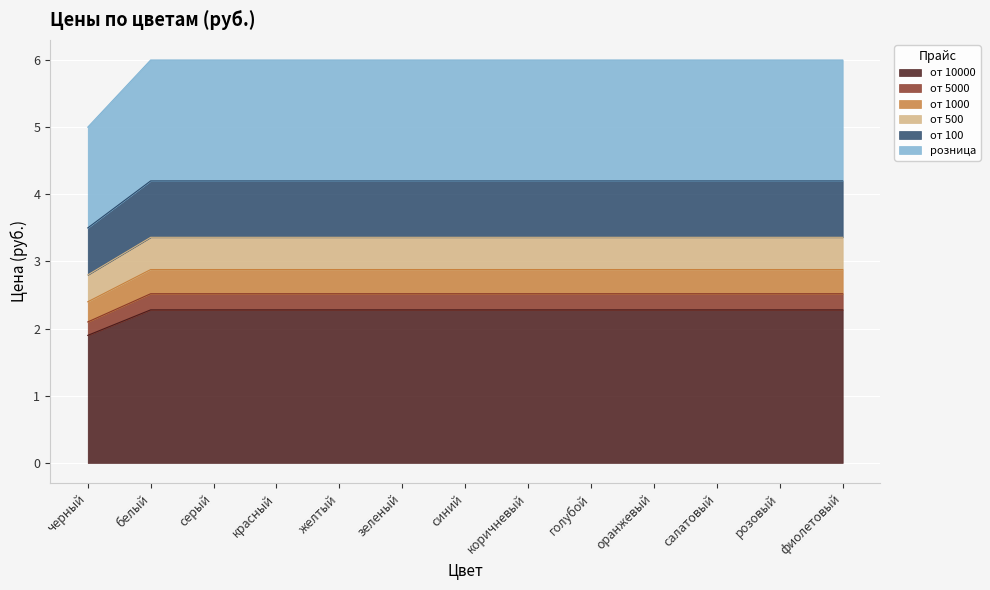

Which has a higher value, белый or оранжевый?

белый